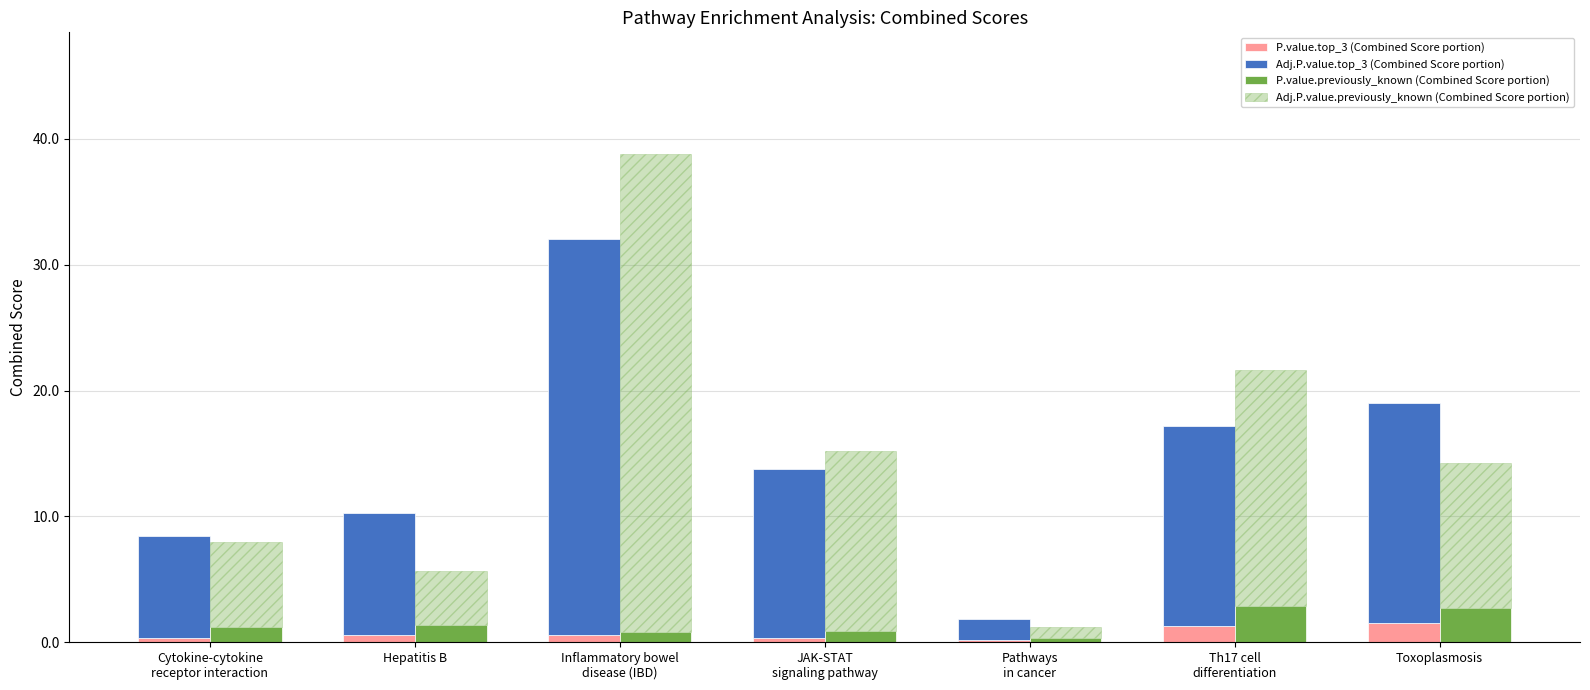

What is the difference between the maximum and minimum values in the Adj.P.value.previously_known (Combined Score portion) series?

37.1